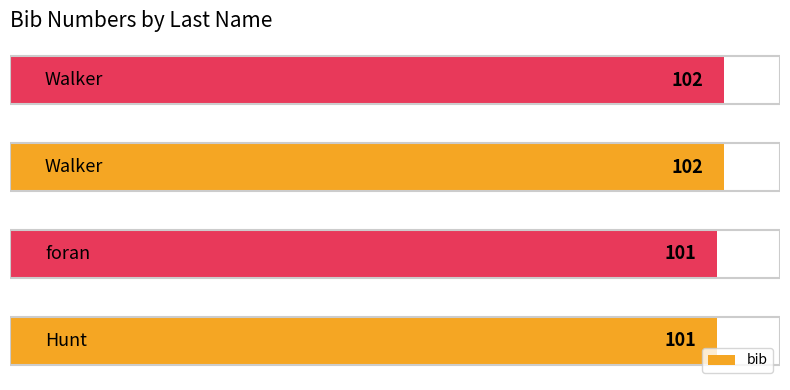

What is the difference between the second highest and second lowest values?

1